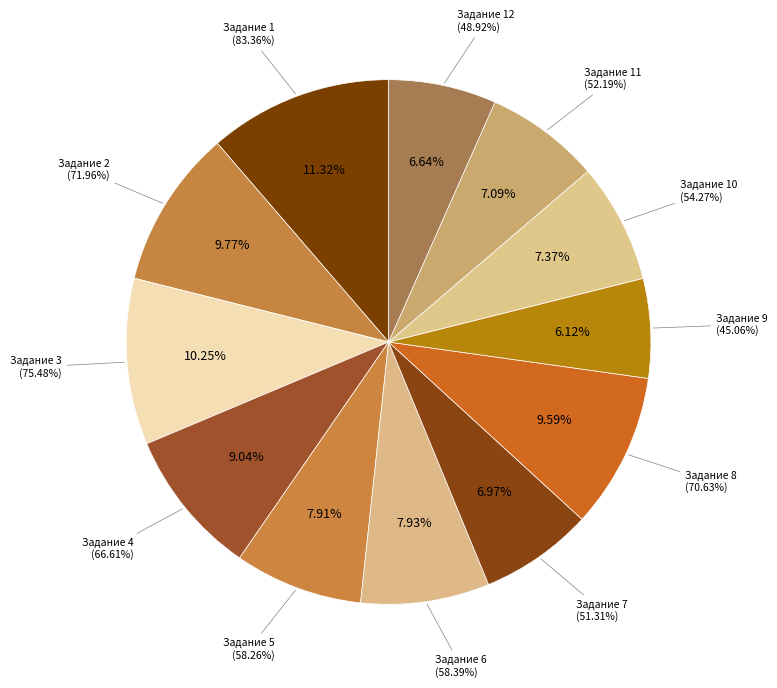

To the nearest percent, what is the combined percentage of 9 and 12?

13%